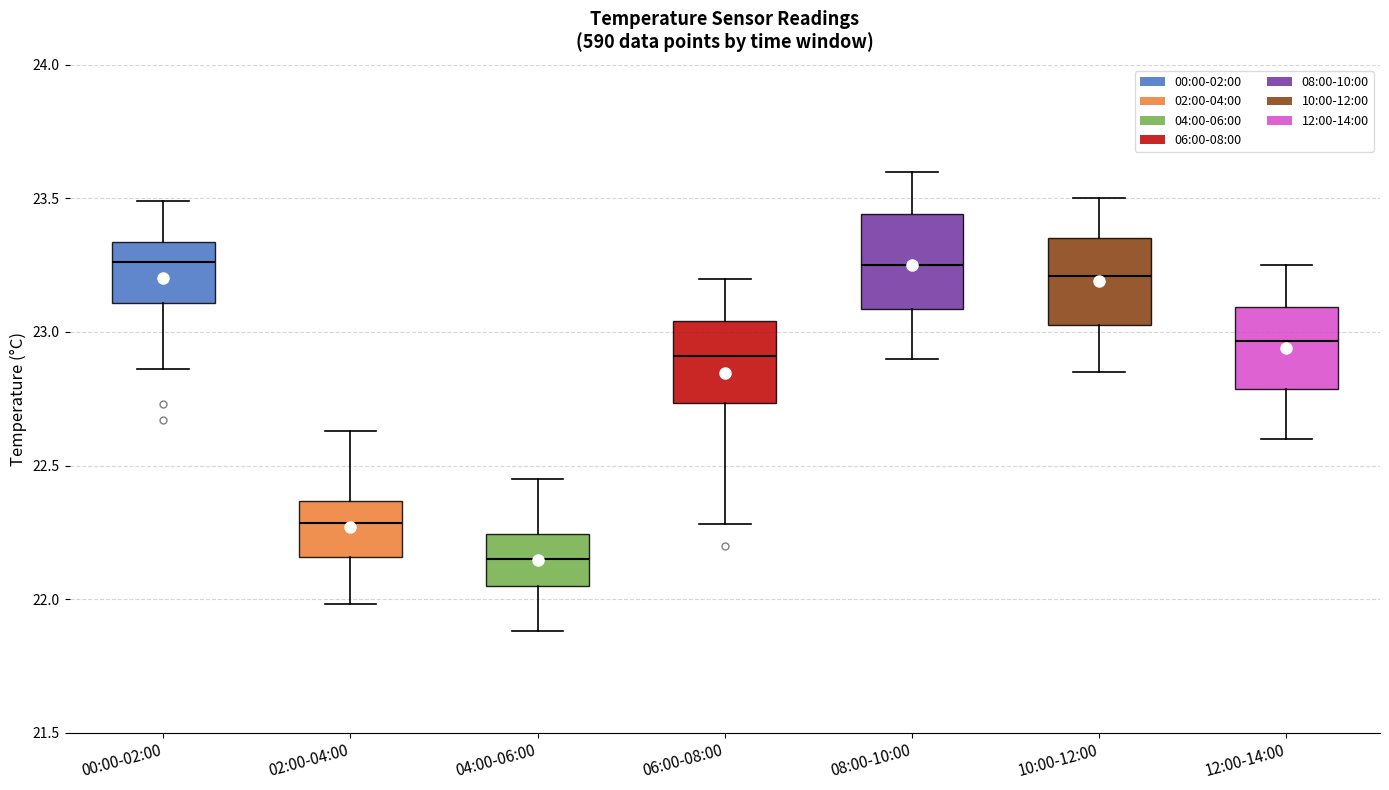

Reading left to right, transcribe this box plot: for each box, give where its median line is, the range the box spans, and where its two whiskers end, as read against the y-axis. The values are not printed on the chart, so give them approximately, as read against the axis.

00:00-02:00: median 23.25, box 23.10 to 23.35, whiskers 22.85 to 23.50
02:00-04:00: median 22.30, box 22.15 to 22.35, whiskers 22.00 to 22.65
04:00-06:00: median 22.15, box 22.05 to 22.25, whiskers 21.90 to 22.45
06:00-08:00: median 22.90, box 22.75 to 23.05, whiskers 22.30 to 23.20
08:00-10:00: median 23.25, box 23.10 to 23.45, whiskers 22.90 to 23.60
10:00-12:00: median 23.20, box 23.05 to 23.35, whiskers 22.85 to 23.50
12:00-14:00: median 22.95, box 22.80 to 23.10, whiskers 22.60 to 23.25